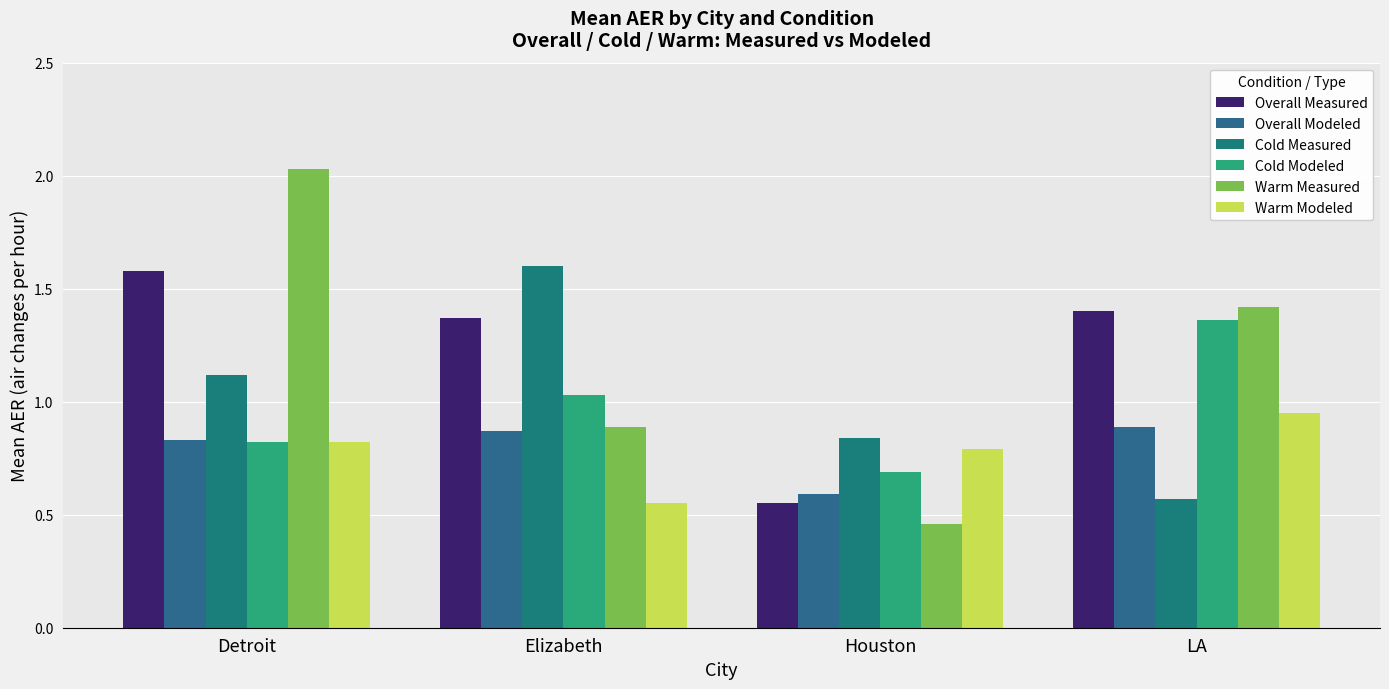

What is the sum of the Overall Measured values at Elizabeth and Detroit?

3.0